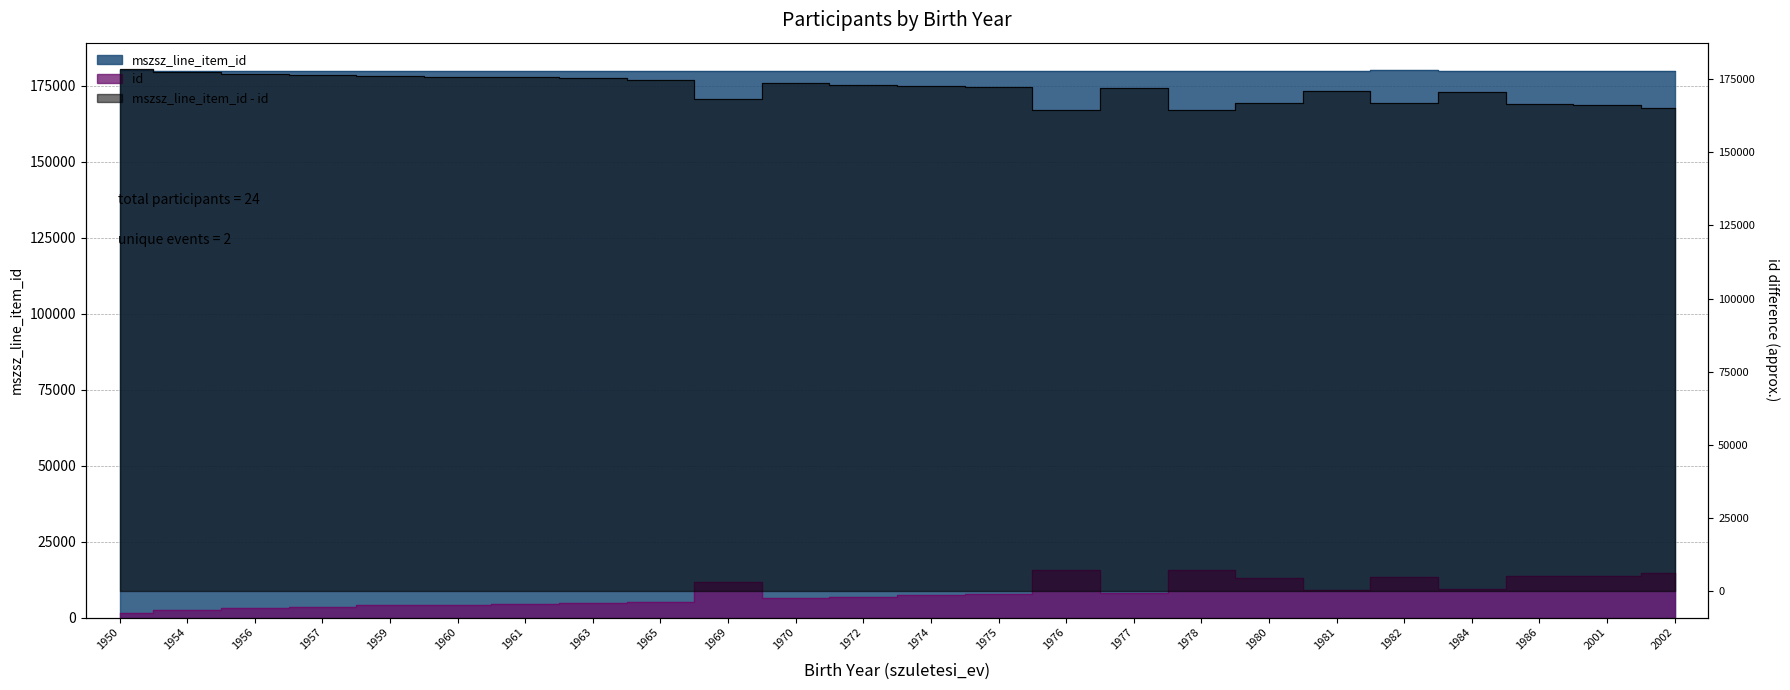

At which category is the sum across all series the highest?

1978